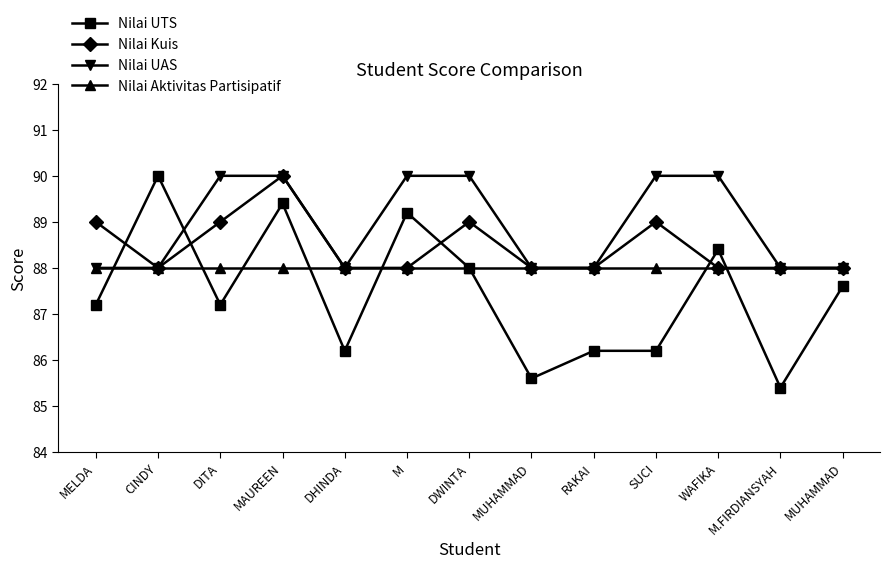

What are all the series names shown in the legend?

Nilai UTS, Nilai Kuis, Nilai UAS, Nilai Aktivitas Partisipatif